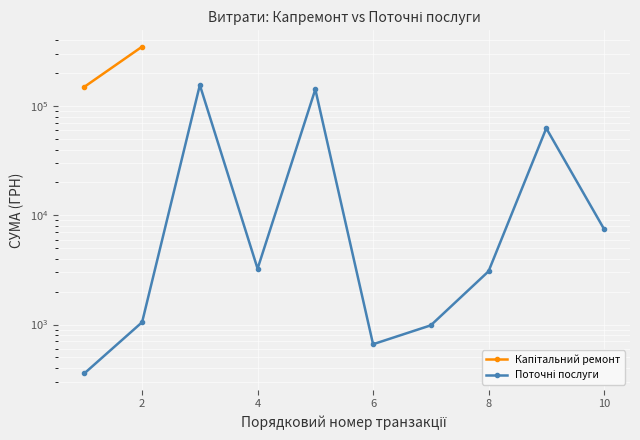

What is the difference between the second highest and second lowest values?

141975.2